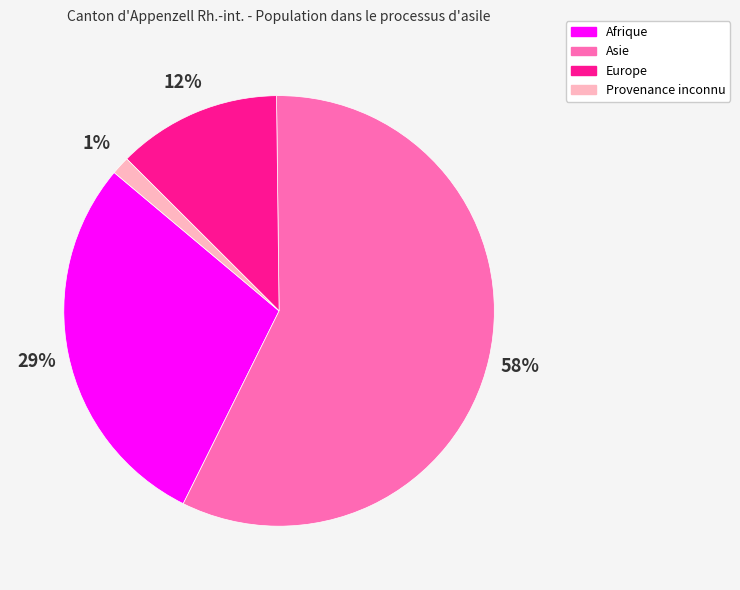

True or false: Provenance inconnu accounts for 1% of the total.

True